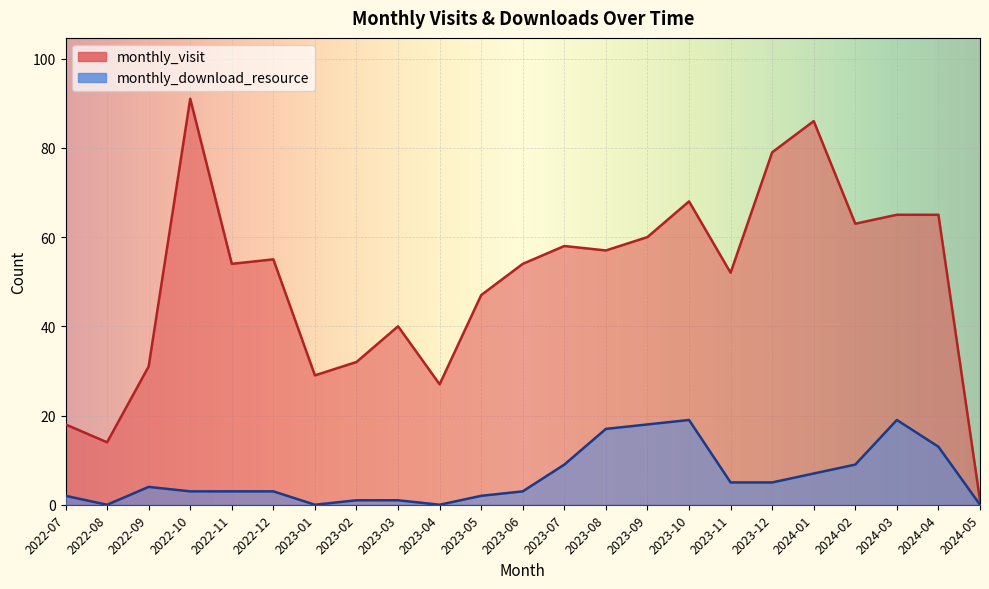

Rank the series at 2022-10 from highest to lowest value.

monthly_visit, monthly_download_resource